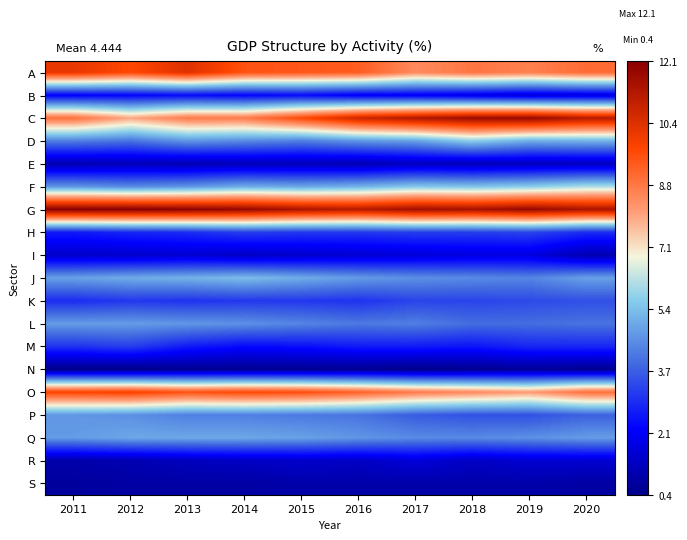

Which label corresponds to the largest value in the chart?

2011